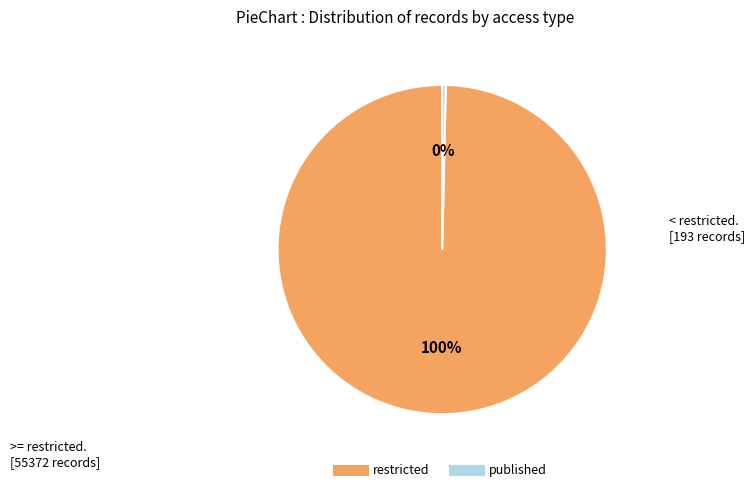

To the nearest percent, what is the combined percentage of restricted and published?

100%